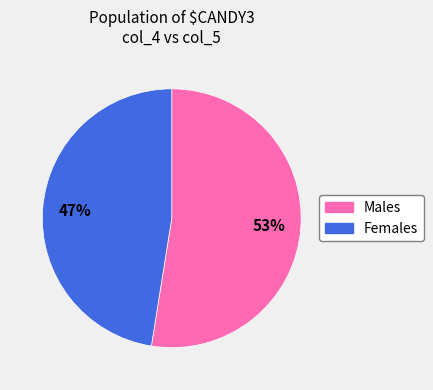

Is there a majority slice in this chart?

Yes